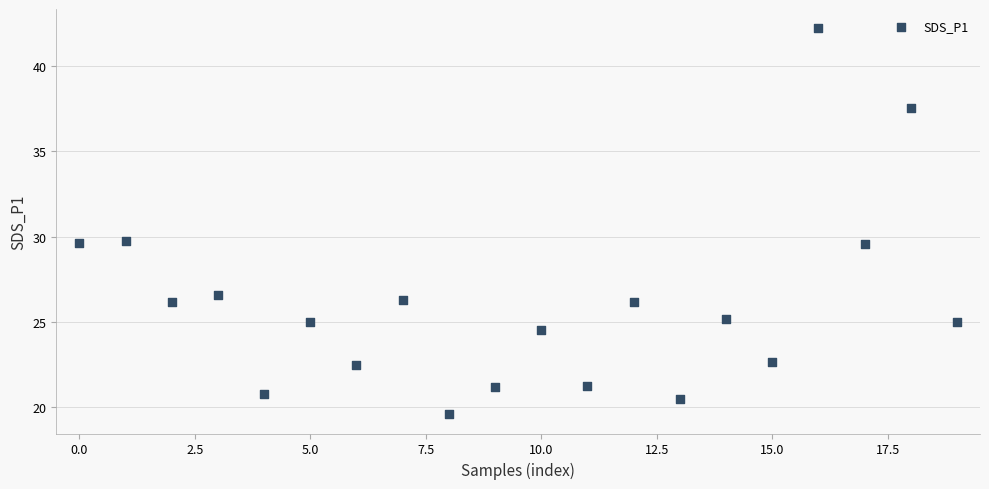

What is the range of Y values (max minus min)?

22.6